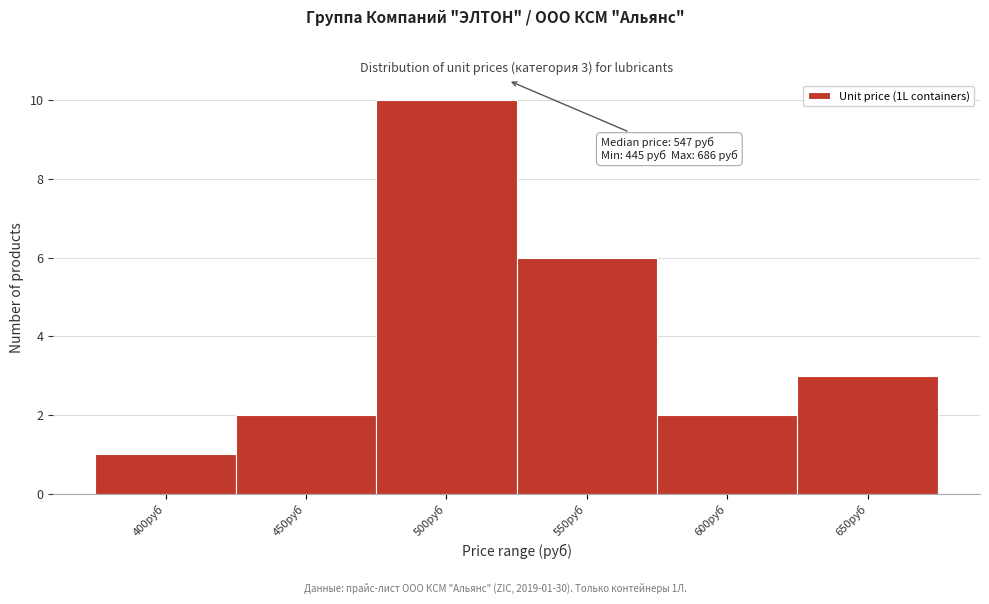

Reading left to right, what are all the values shown in this chart?

1	2	10	6	2	3